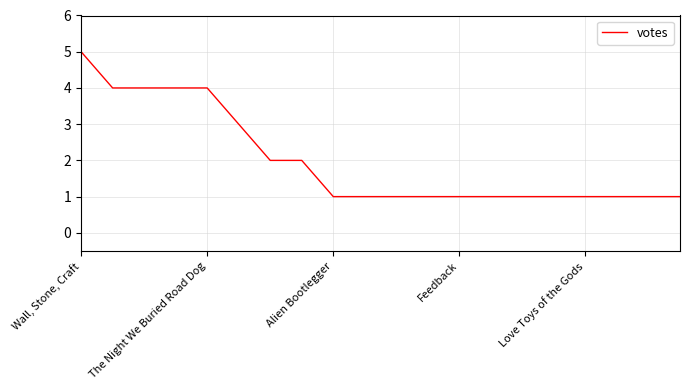

What is the difference between the maximum and minimum values?

4